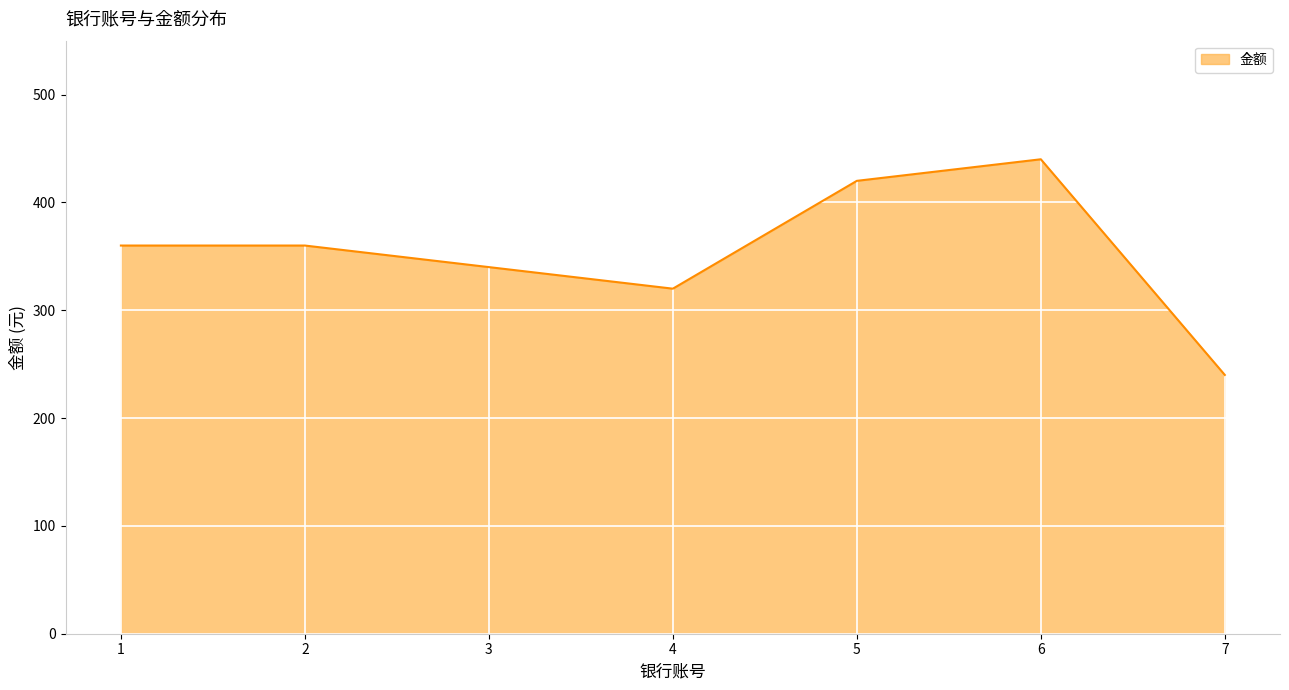

At which category does the data reach its first local valley?

4